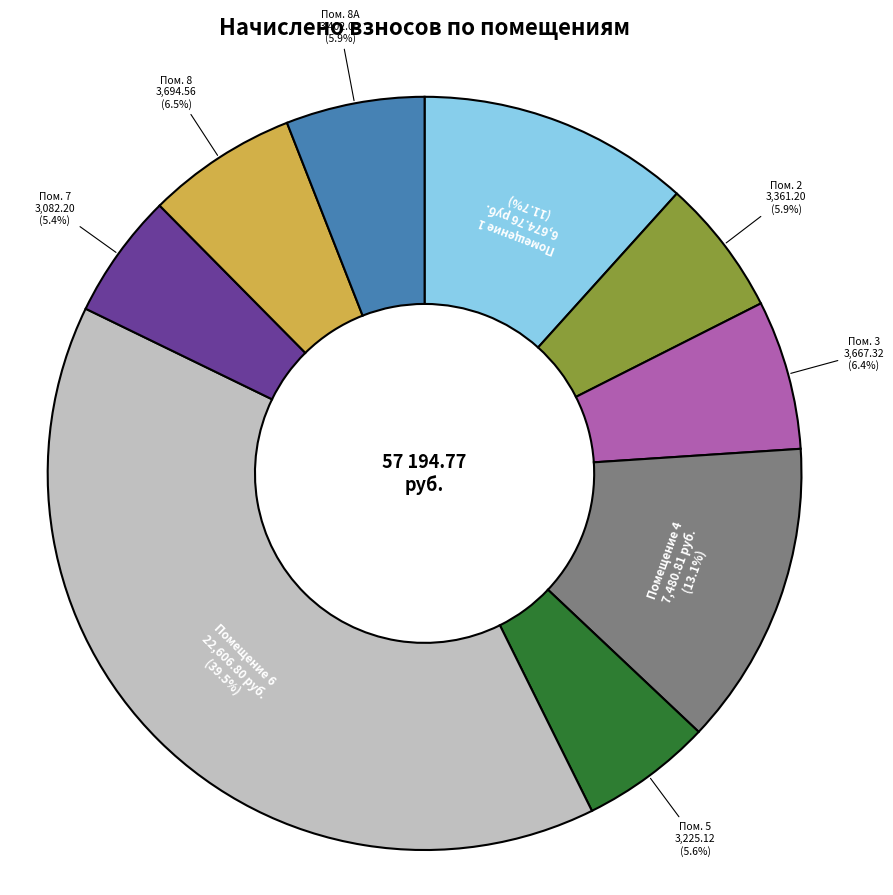

How many slices are in this pie chart?

9